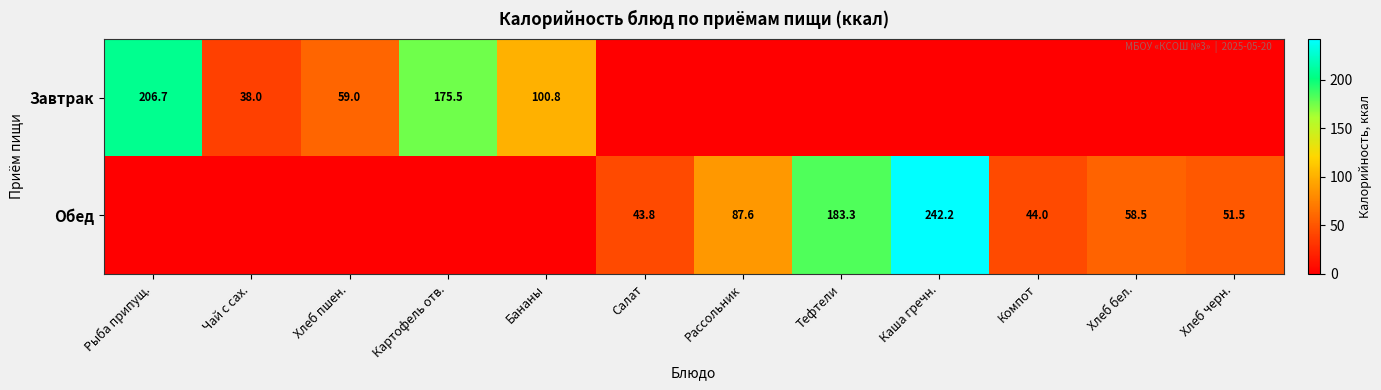

At which category is the sum across all series the highest?

Каша гречн.